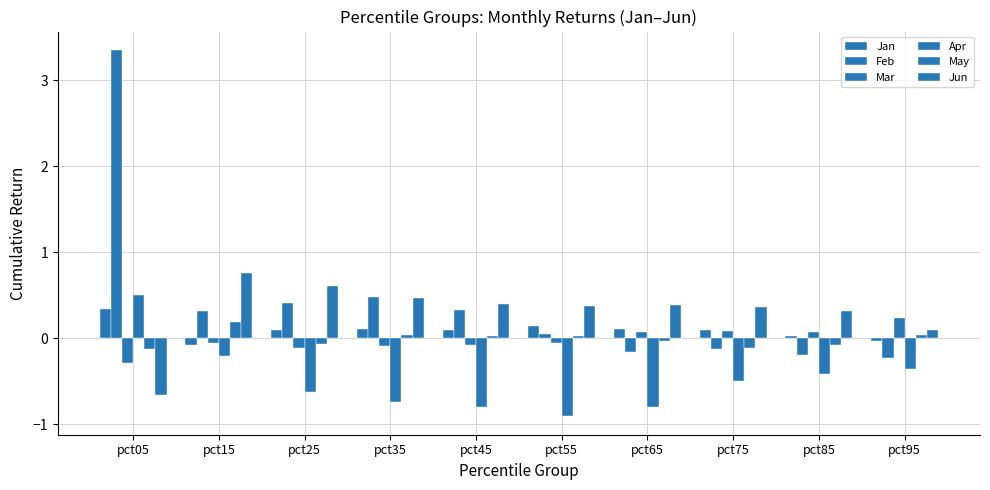

What is the value of the Apr bar at the 7th from the left?

-0.8